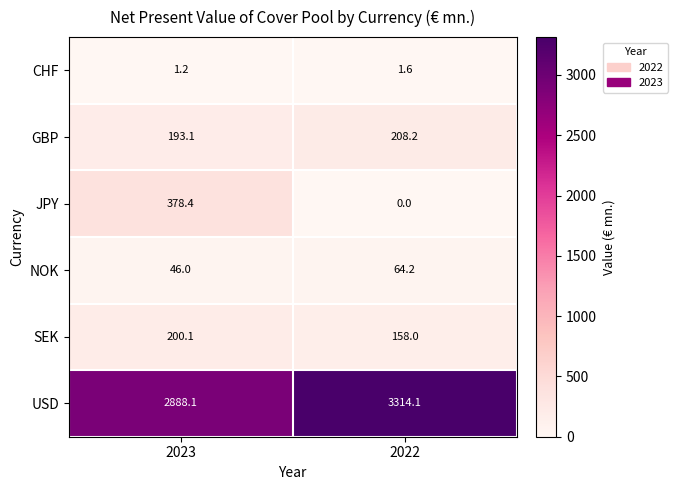

How many data points in NOK are less than 64?

1